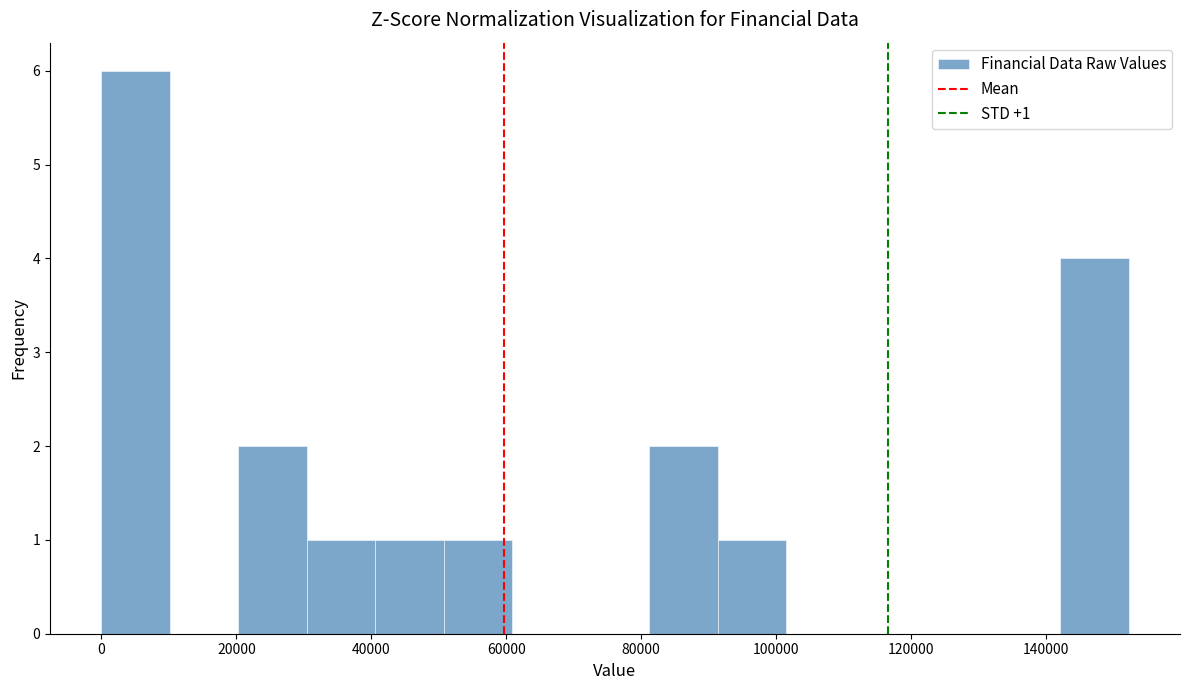

Over which range of the x-axis is the bar tallest?

0 to 10000